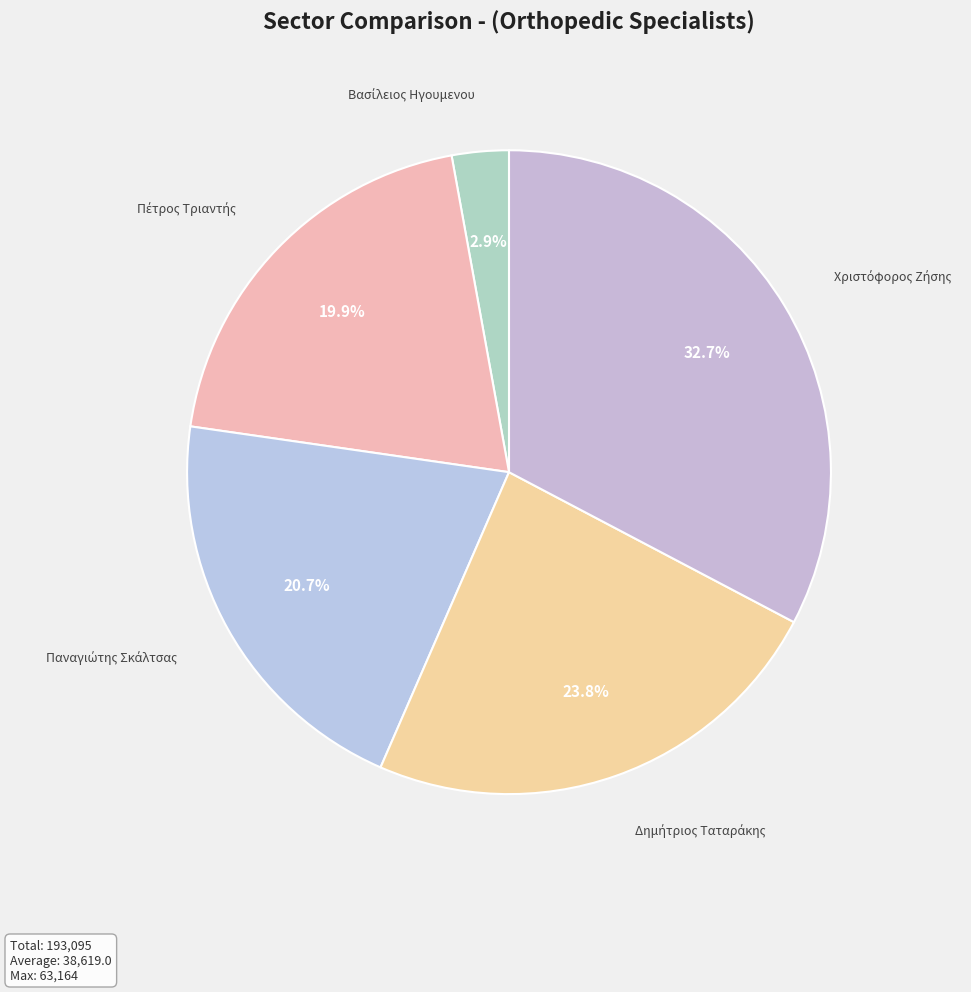

Is there a majority slice in this chart?

No